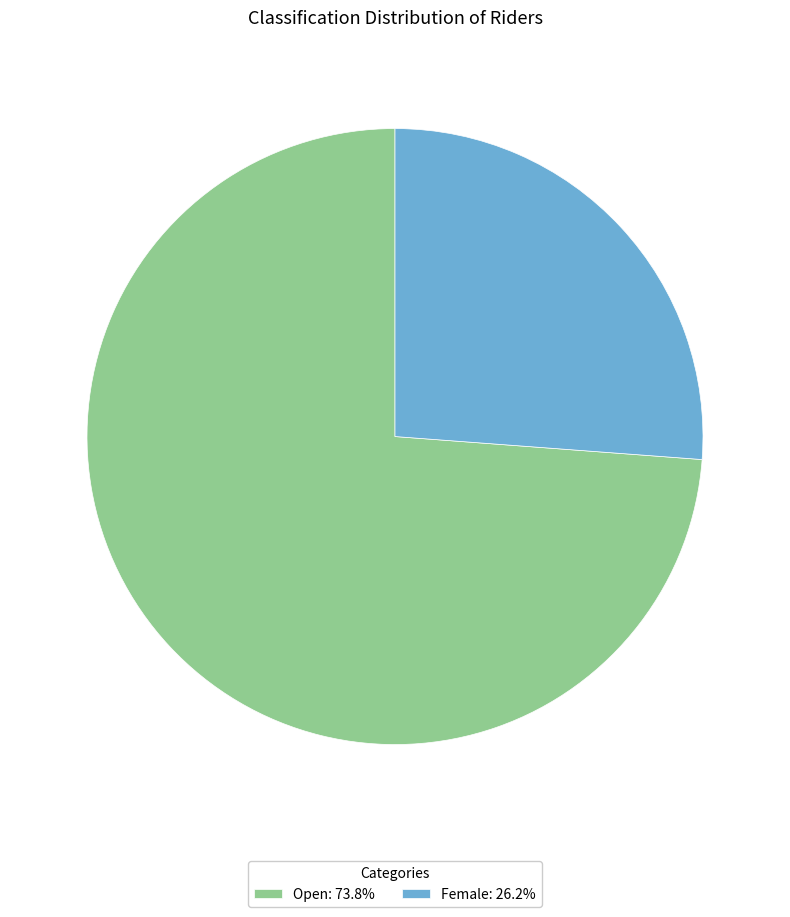

Which category has the biggest portion of the pie?

Open